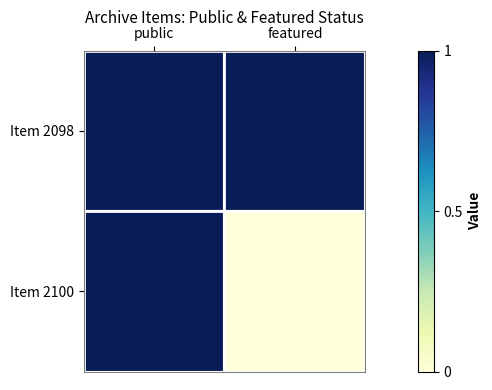

Rank the series by their maximum value, from lowest to highest.

Item 2098, Item 2100